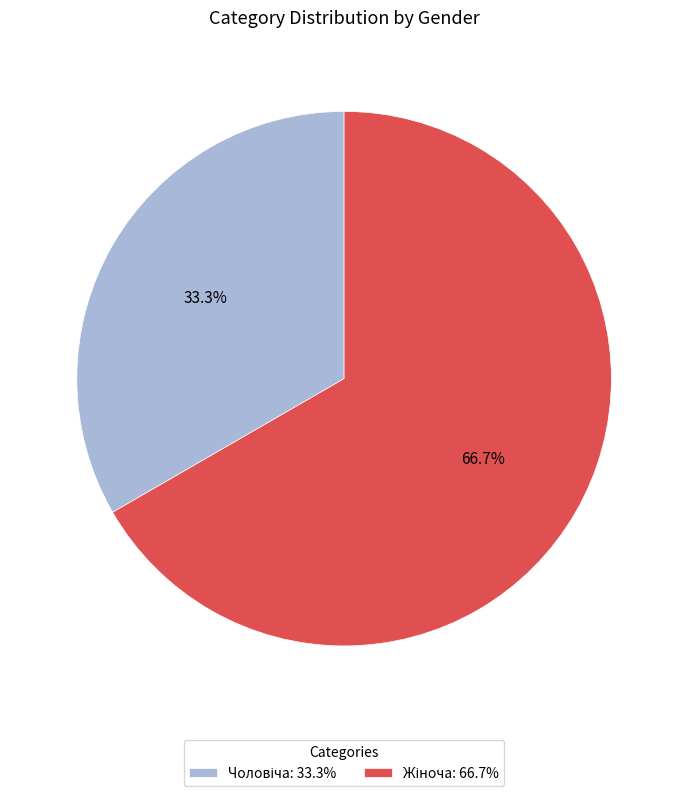

To the nearest percent, what is the difference between the Жіноча and Чоловіча slice percentages?

33%